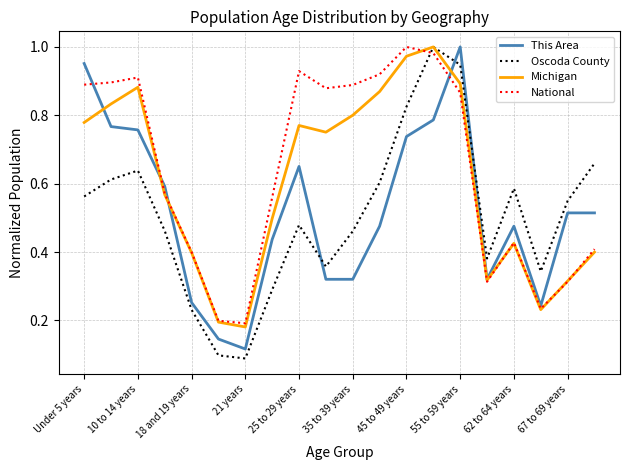

Which series ends up on top after the final intersection of Oscoda County and This Area?

Oscoda County